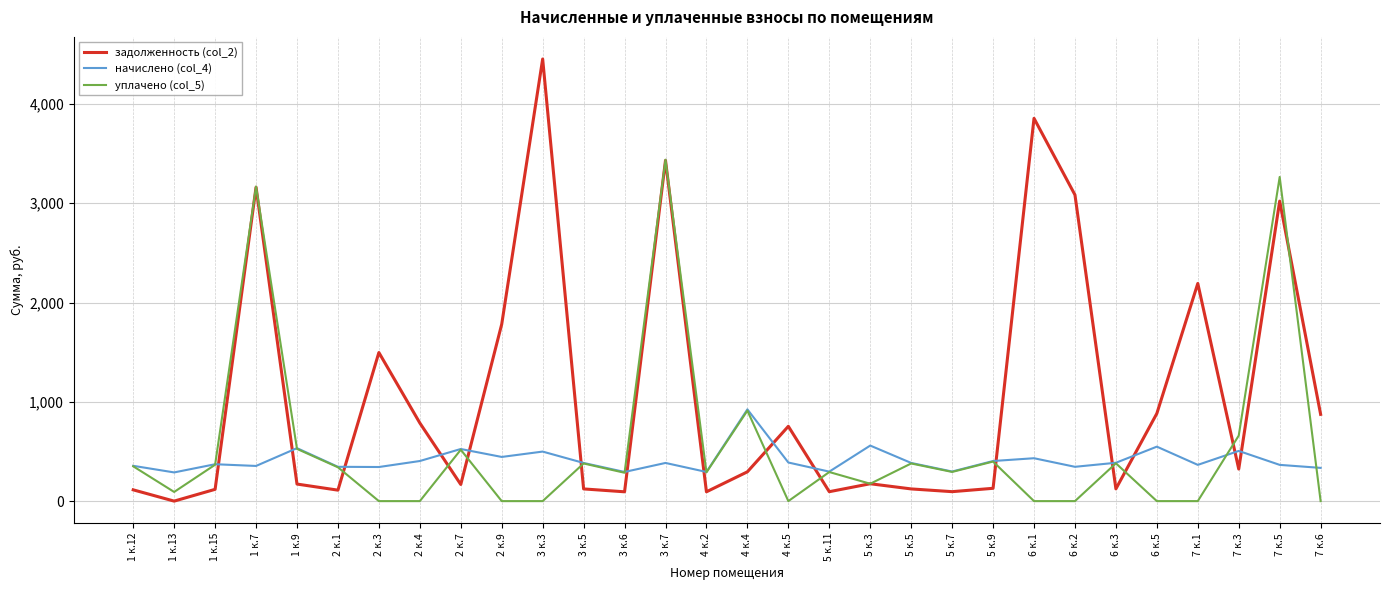

Which series has the widest spread of values?

задолженность (col_2)